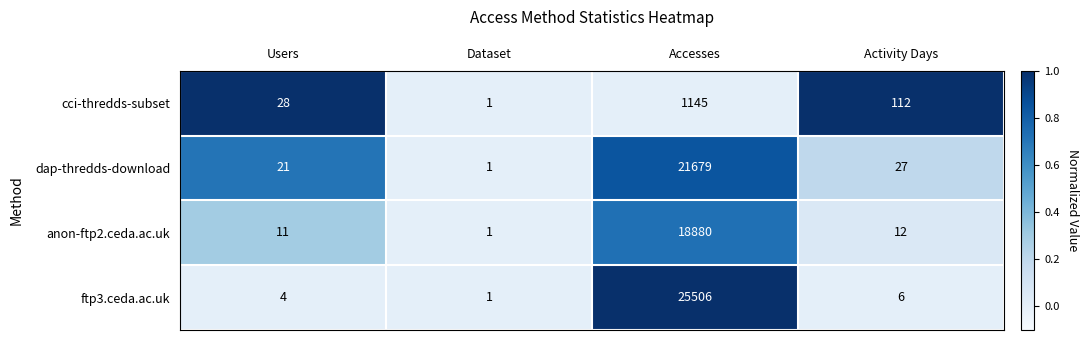

At Accesses, list the series in order from largest to smallest.

ftp3.ceda.ac.uk, dap-thredds-download, anon-ftp2.ceda.ac.uk, cci-thredds-subset